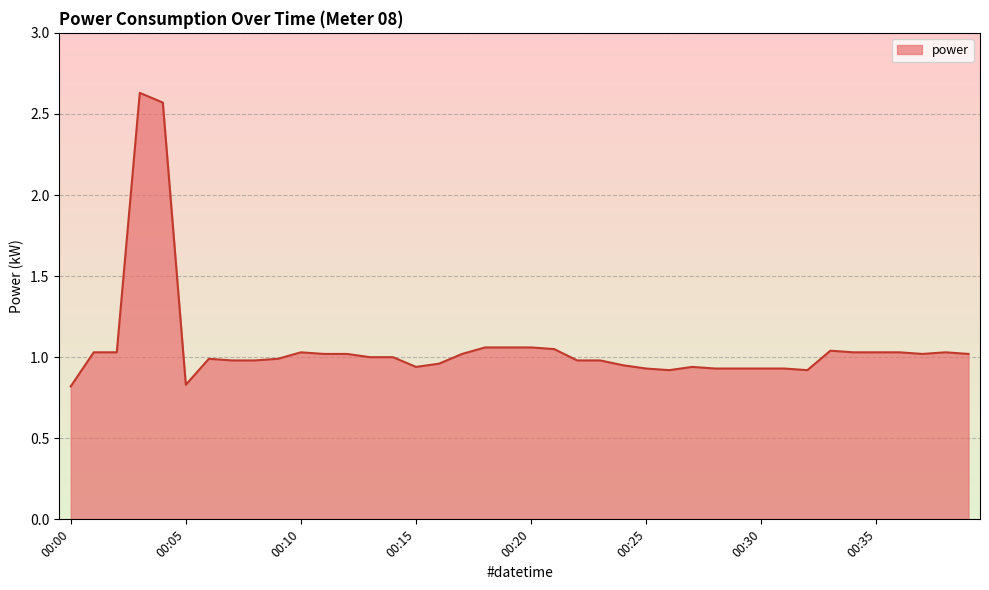

What is the minimum value shown in the chart?

0.8